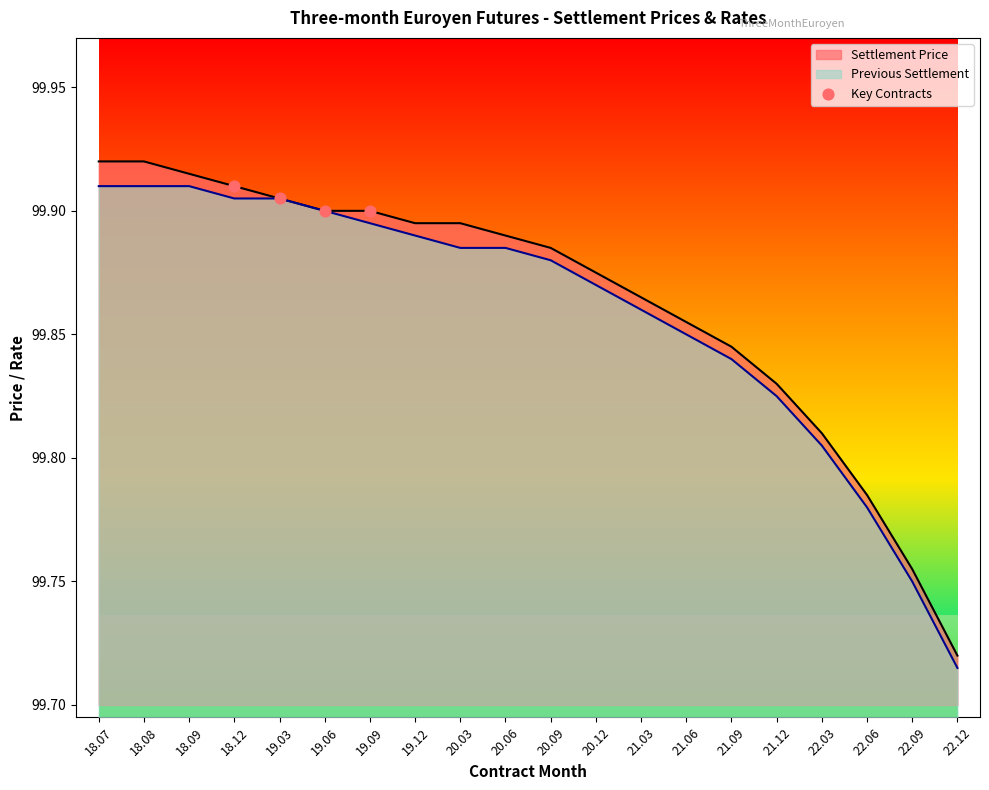

The Previous Settlement series shows 34.3 at 21.09. True or false?

False